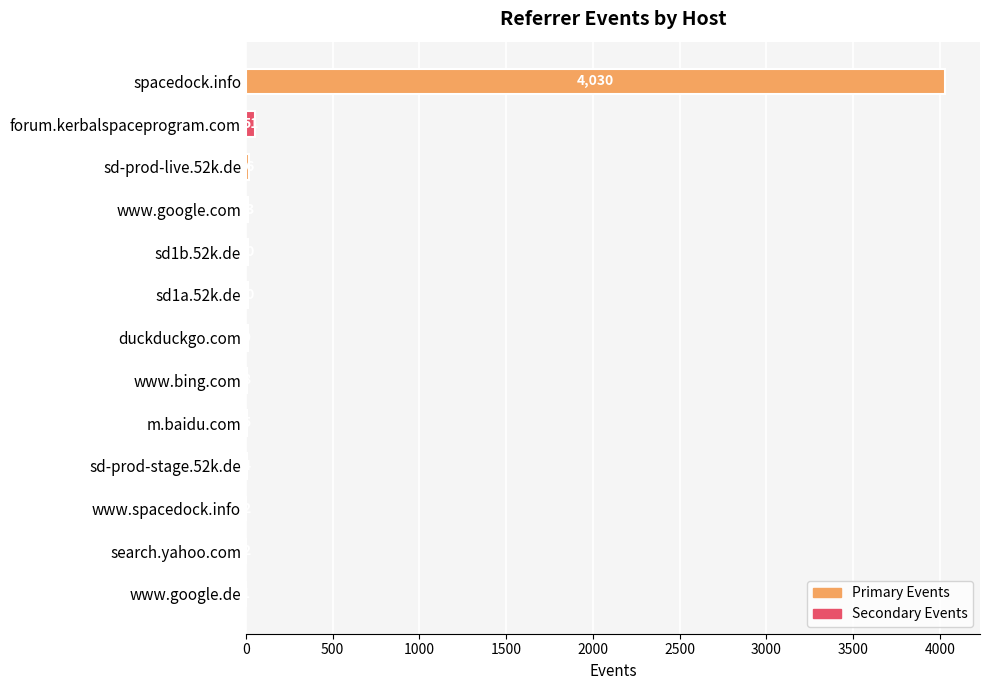

Where is the data nearest to the value 2015?

forum.kerbalspaceprogram.com